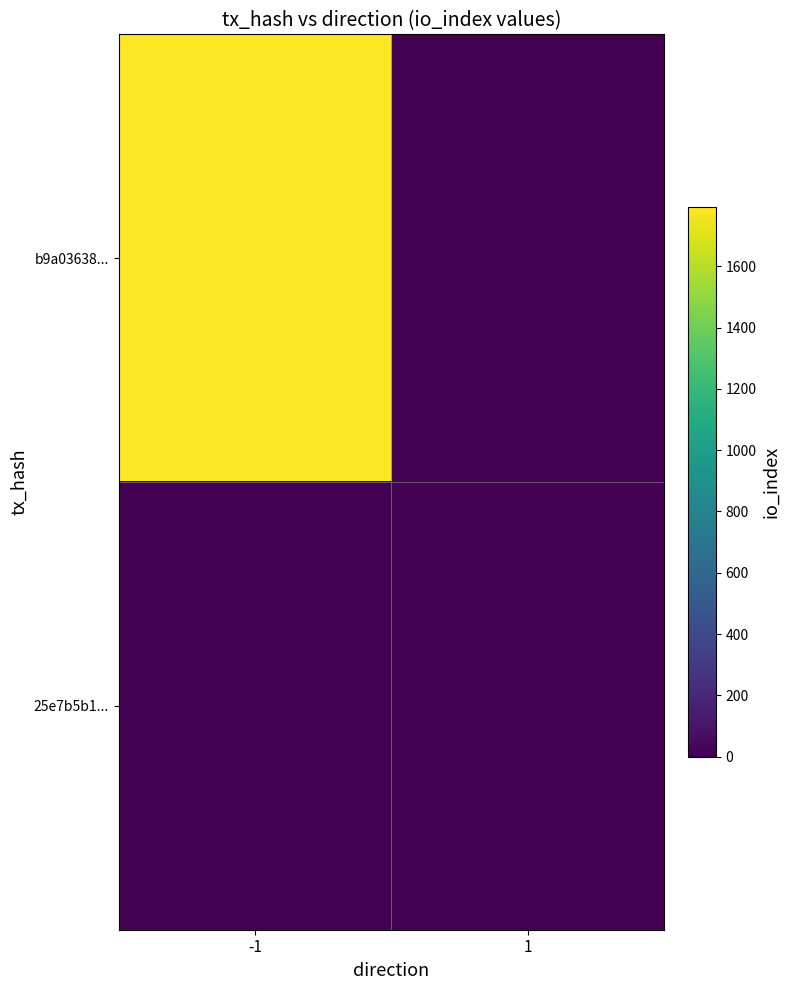

How many data points does each series have?

2